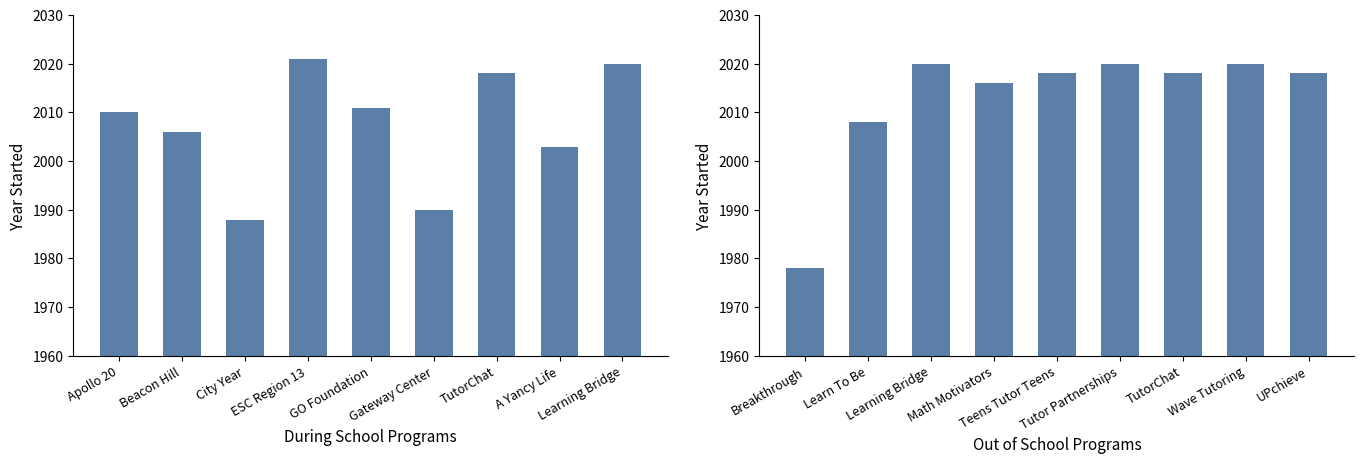

What value does the During School series have at A Yancy Life, to the nearest 10?

2000